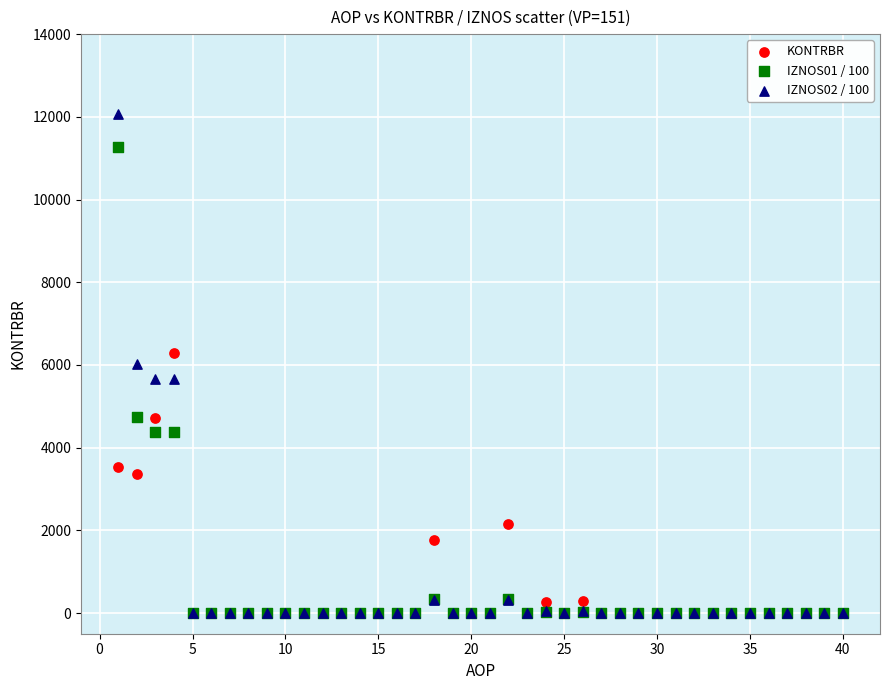

In the KONTRBR series, what Y value is closest to 3145?

3363.5